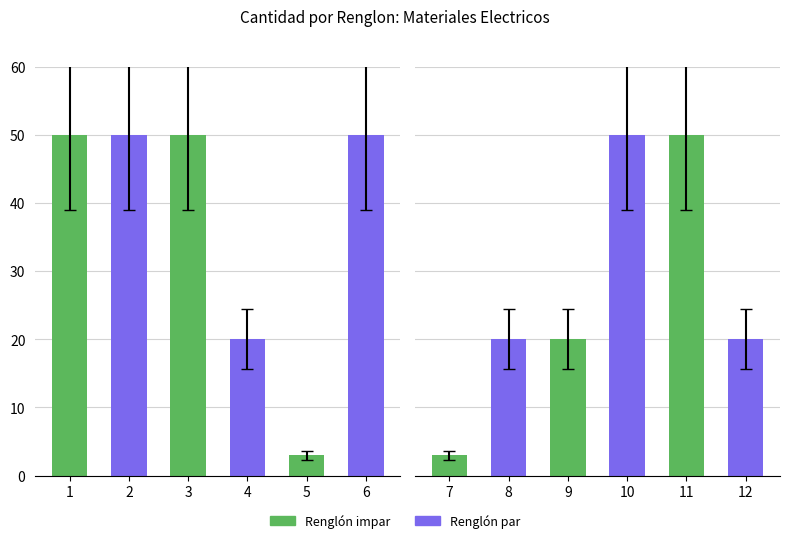

Are the bars horizontal?

No